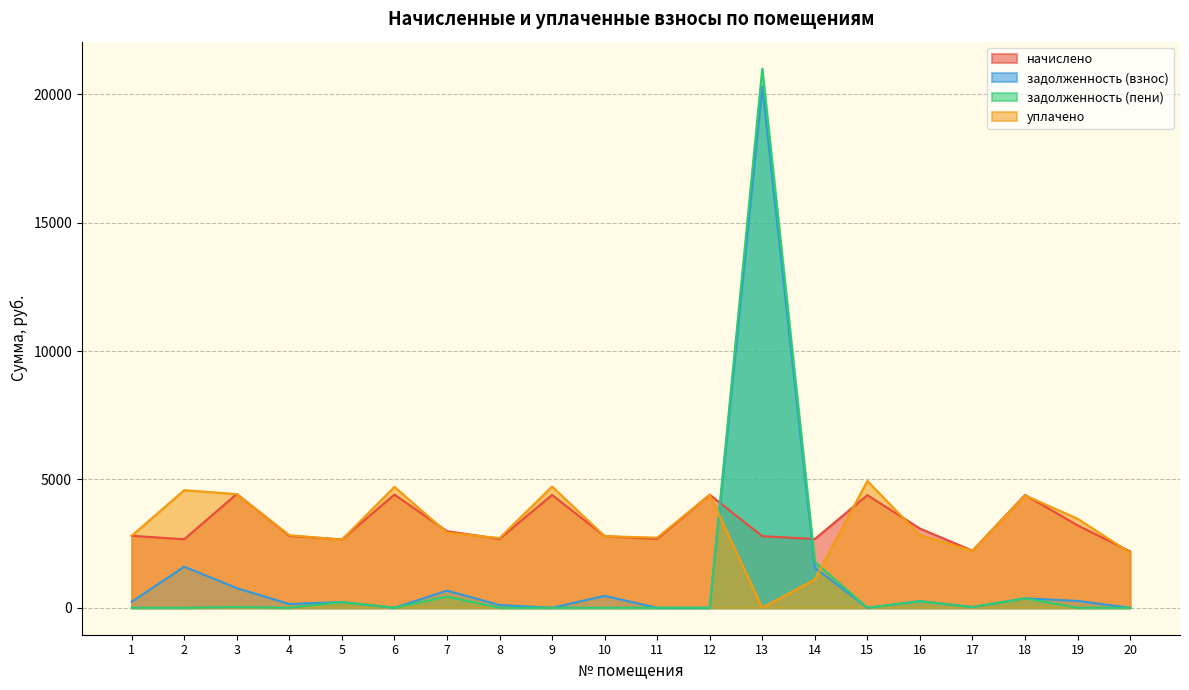

What is the sum of the уплачено values at 13 and 6?

4709.5